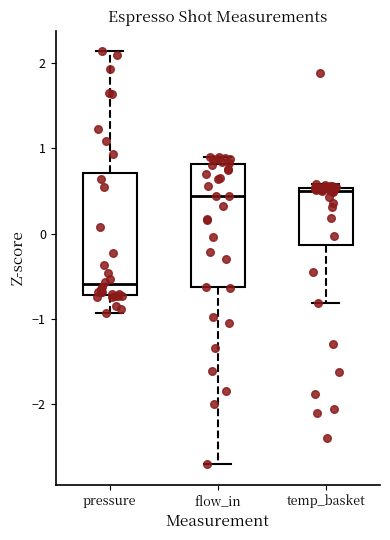

Where is the upper edge of the box for temp_basket on the y-axis? The values are not printed on the chart, so give them approximately, as read against the axis.

0.5